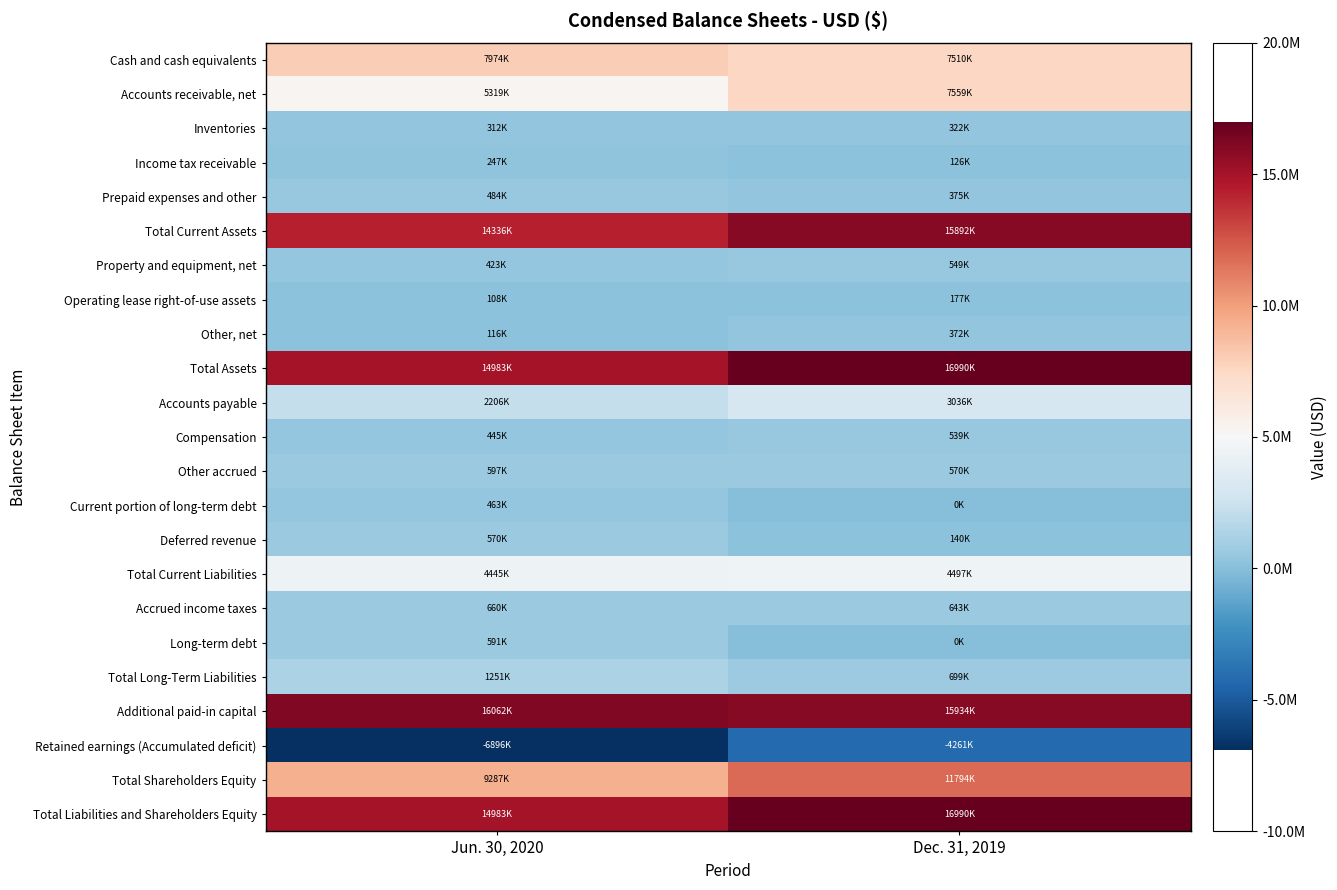

What is the spread (max minus min) of values at Jun. 30, 2020?

22958000